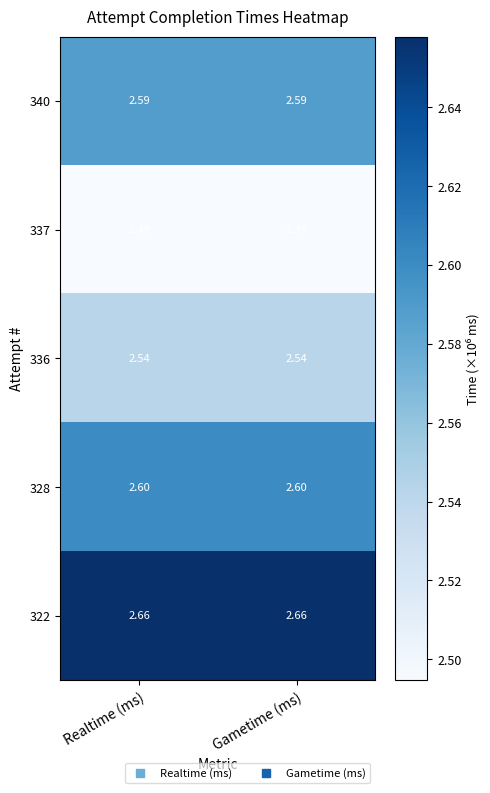

Which category has the lowest value across all series?

Realtime (ms)